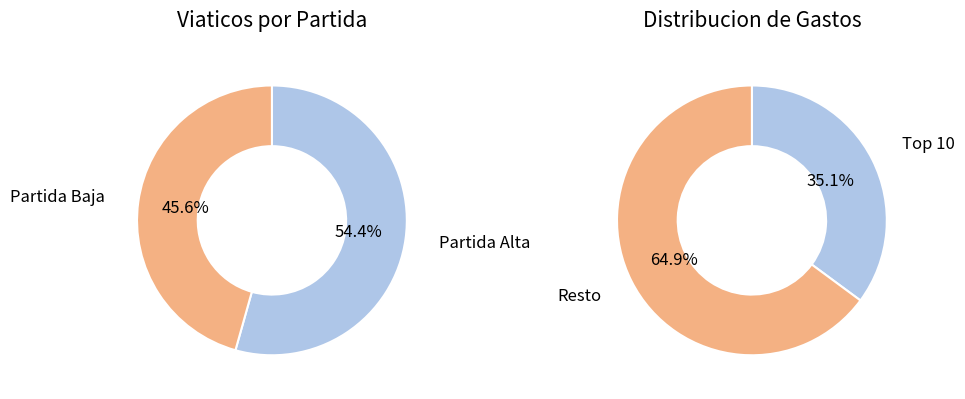

Is 25 the majority of the pie?

No